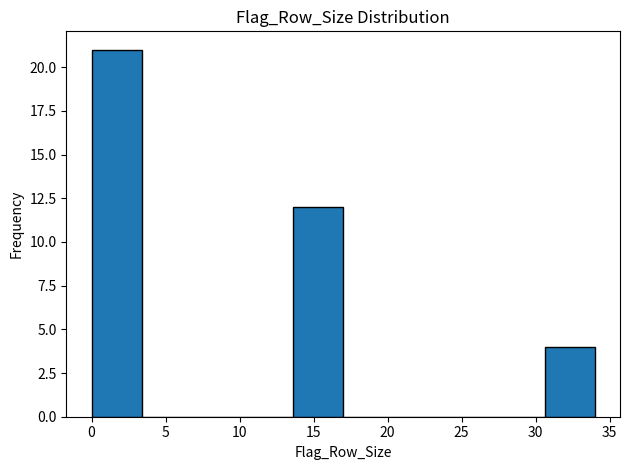

Reading left to right, transcribe this chart: for each bar, give the range it covers on the x-axis and its height. Neither the bar edges nor the heights are printed on the chart, so give them approximately, as read against the axes.

0.0 to 3.4: 21
3.4 to 6.8: 0
6.8 to 10.2: 0
10.2 to 13.6: 0
13.6 to 17.0: 12
17.0 to 20.4: 0
20.4 to 23.8: 0
23.8 to 27.2: 0
27.2 to 30.6: 0
30.6 to 34.0: 4